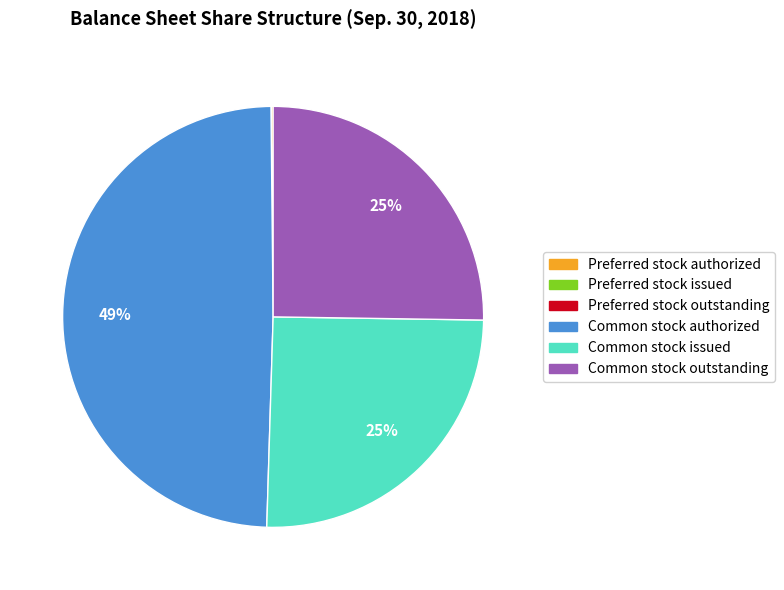

What is the ratio of the value at Common stock issued to the value at Common stock outstanding?

1.0